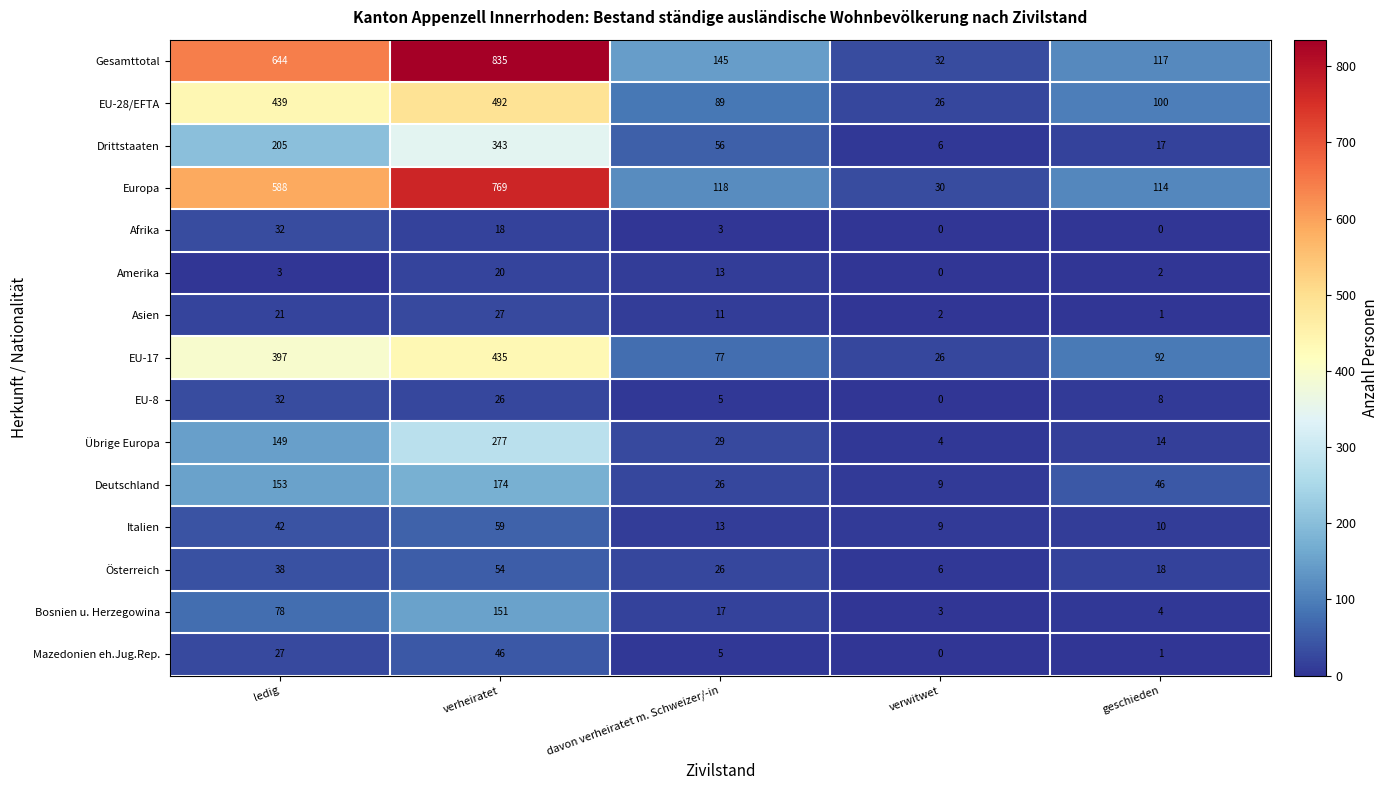

What is the total value across all series at davon verheiratet m. Schweizer/-in?

633